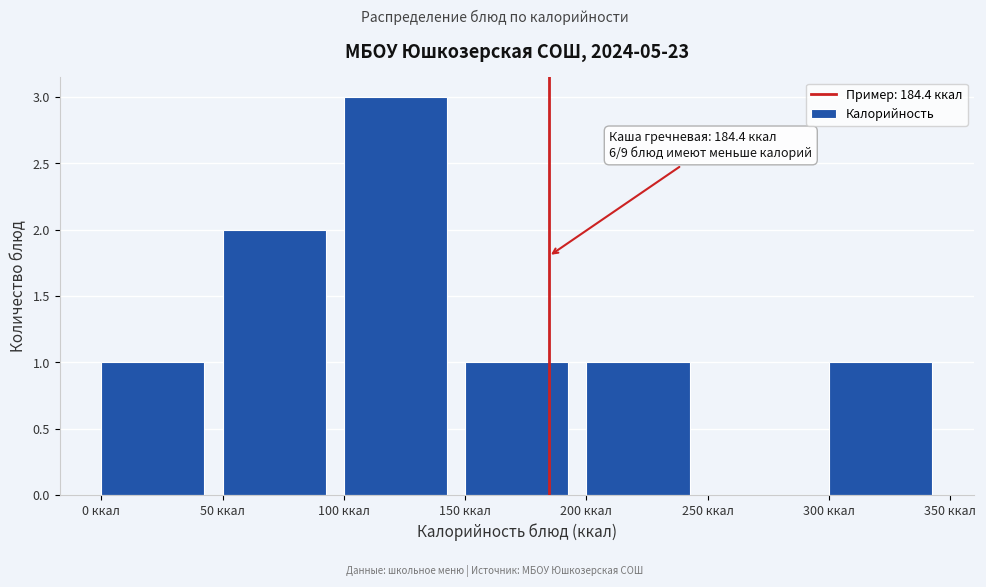

Which range on the x-axis has the tallest bar?

100 to 150